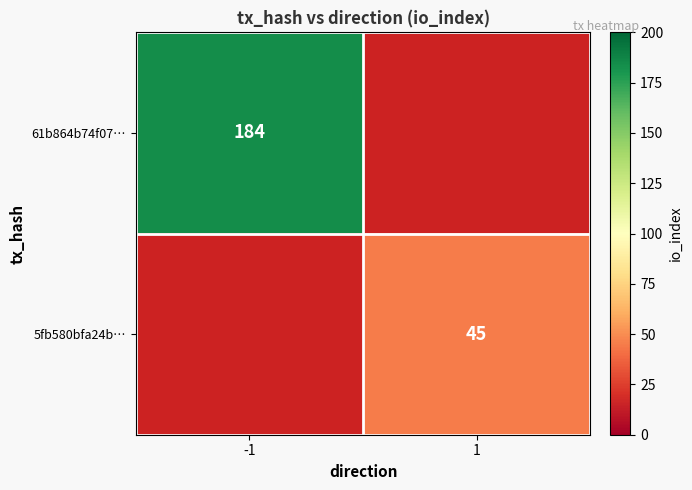

Is the value of 5fb580bfa24b… at 1 greater than the value of 61b864b74f07… at -1?

No